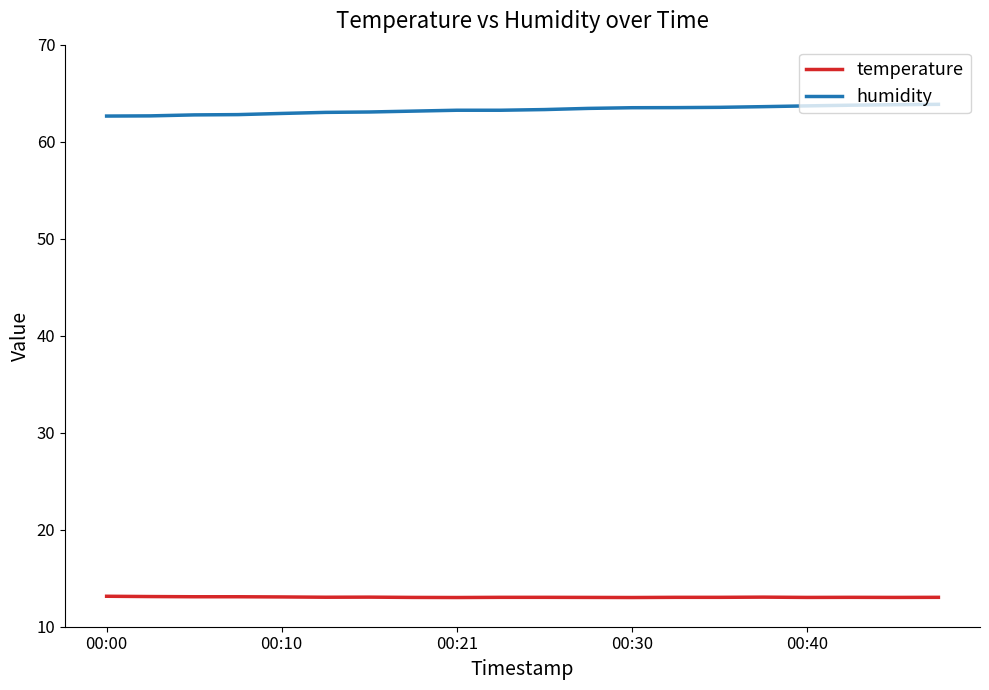

What is the maximum value shown in the chart?

63.9